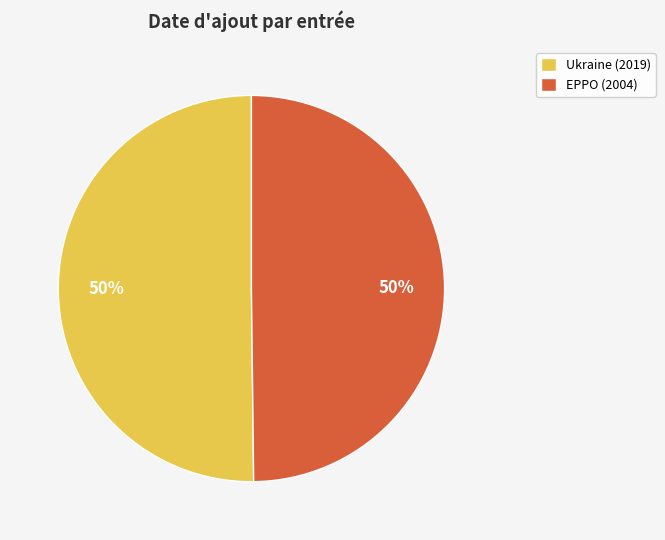

Is the sum of EPPO and Ukraine greater than half?

Yes